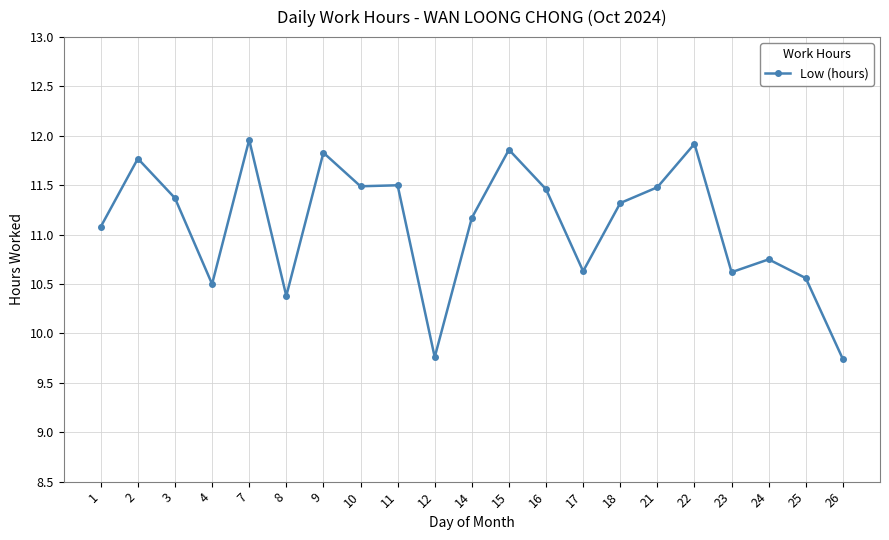

What is the maximum value shown in the chart?

12.0